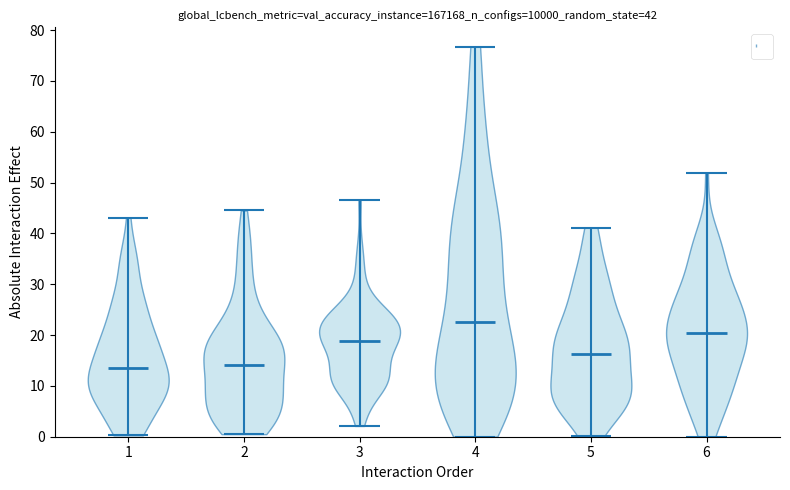

Which violin has the highest median line?

4